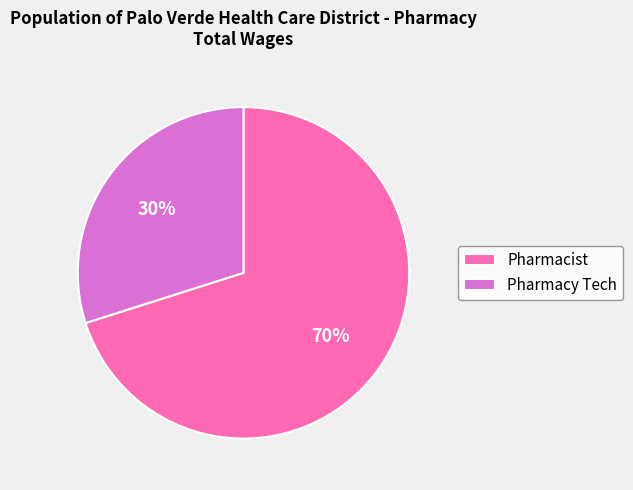

Count the number of slices in the pie.

2